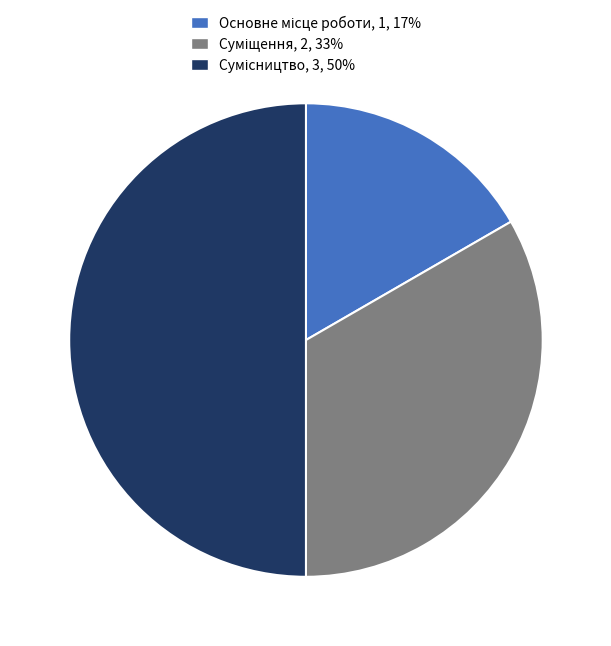

To the nearest percent, what percentage of the pie is Суміщення?

33%